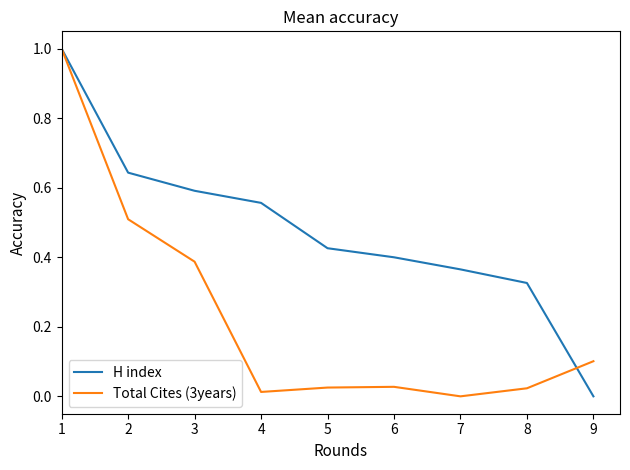

Is the value of Total Cites (3years) at 3 greater than the value of H index at 5?

No